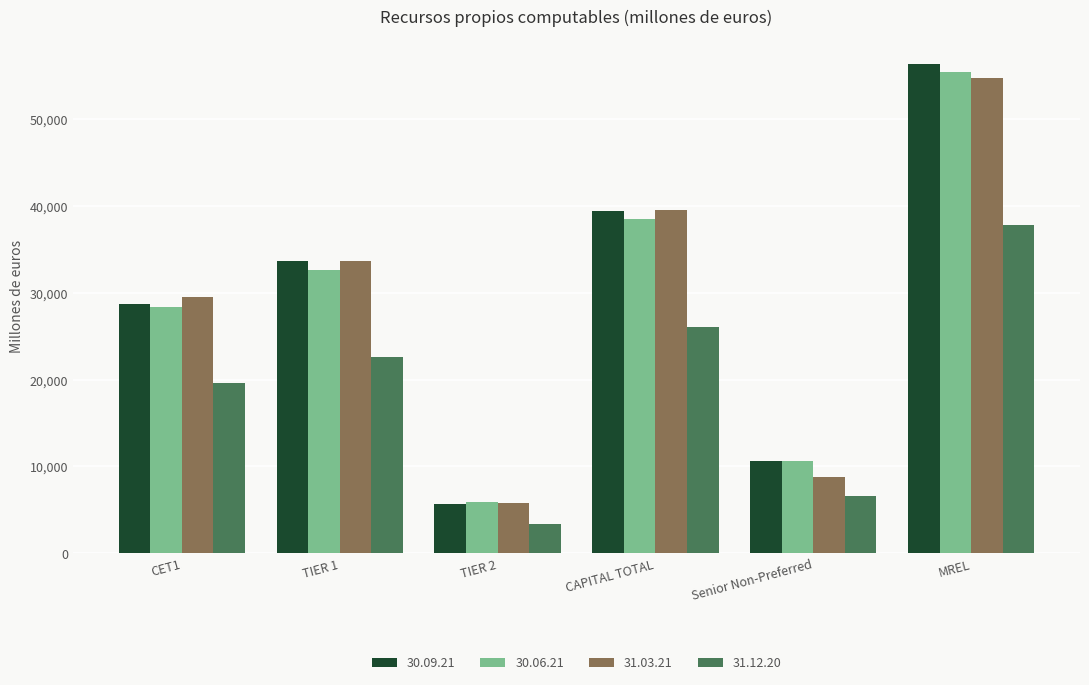

Which category has the lowest value across all series?

TIER 2